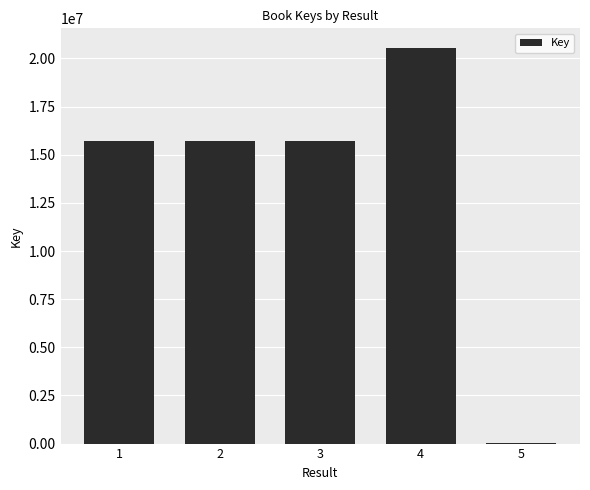

Is it true that the value at 3 is 22469137?

False